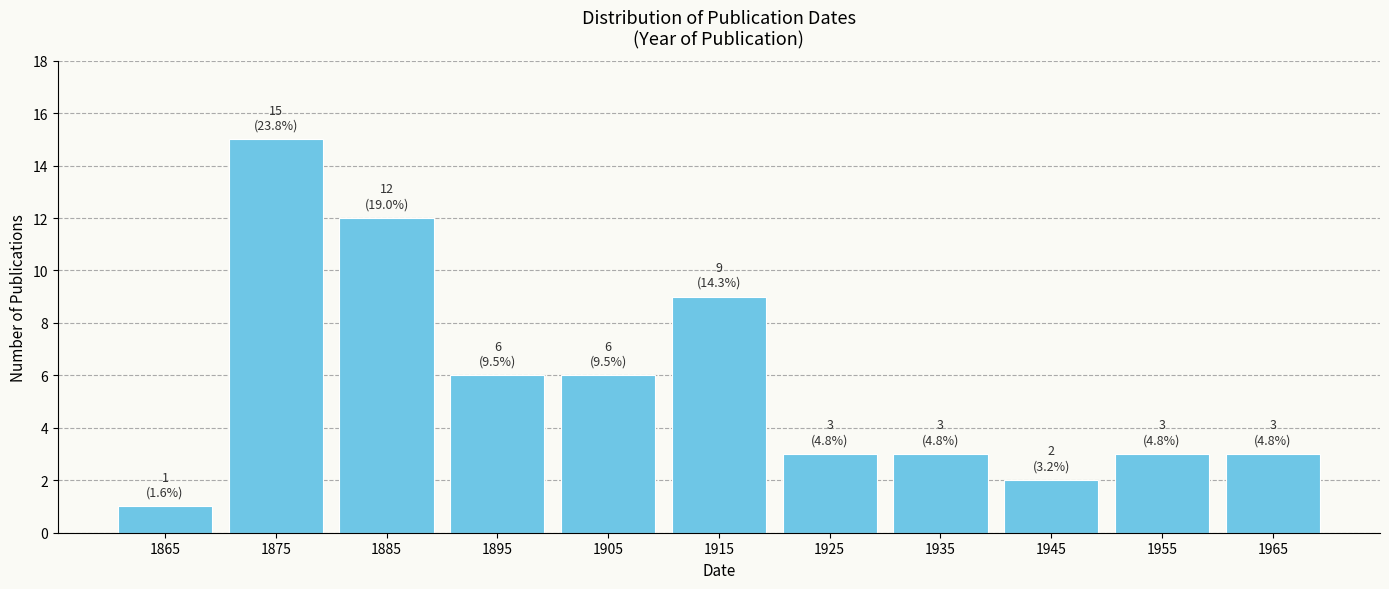

Which range on the x-axis has the tallest bar?

1870 to 1880